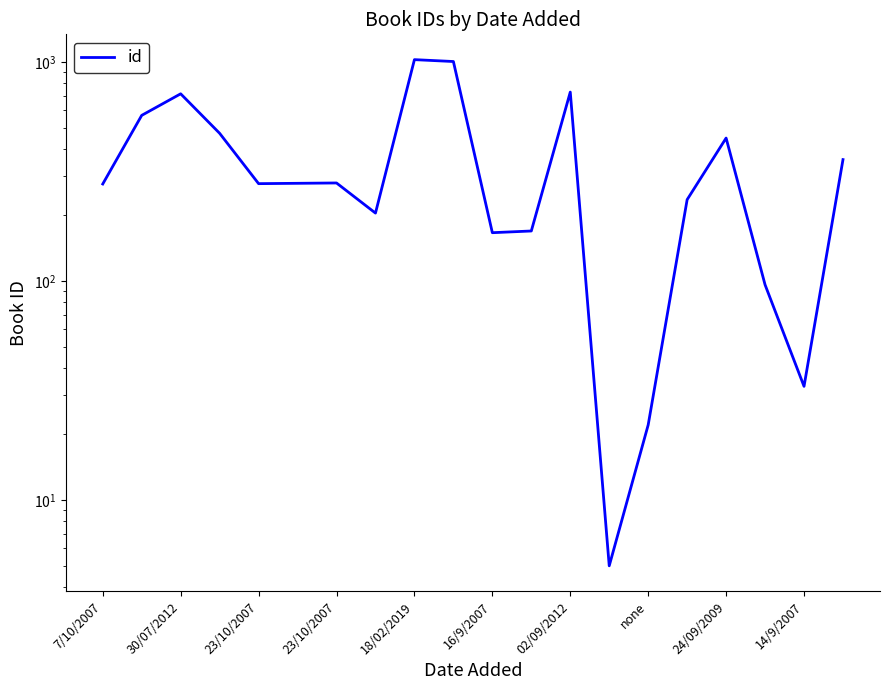

Between 14/9/2007 and 13, which is larger?

14/9/2007